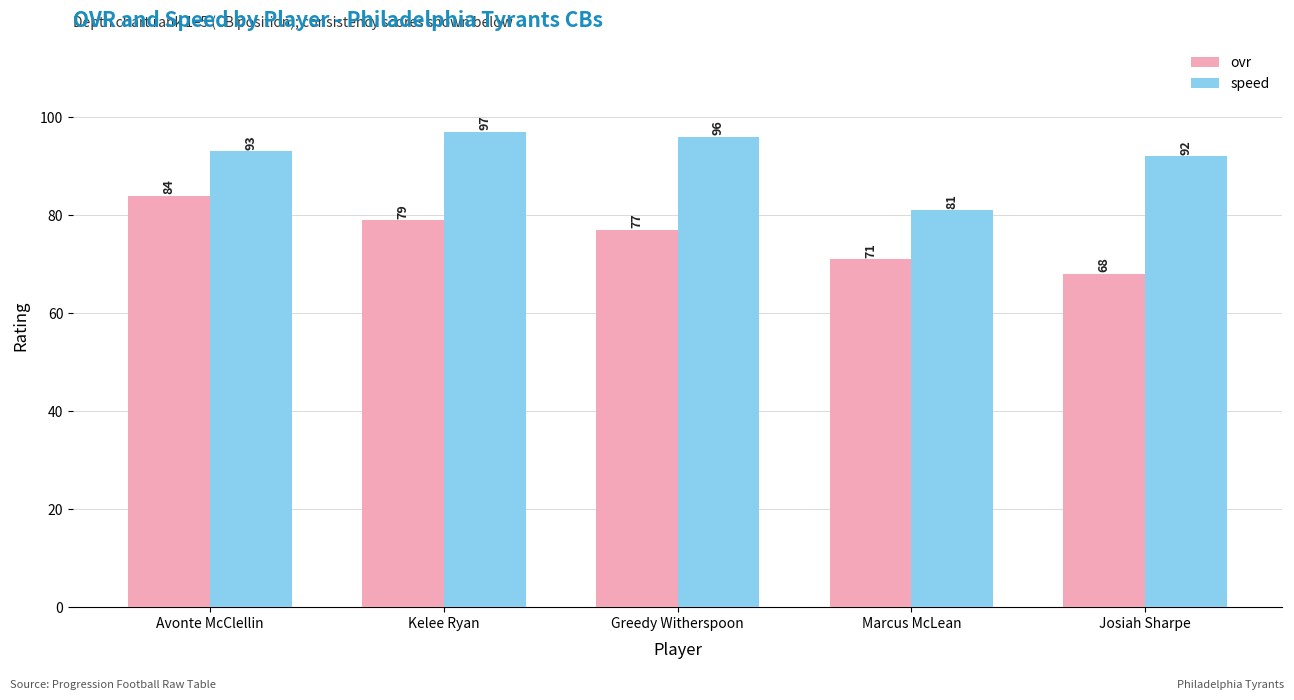

At which category does the chart reach its peak across all series?

Kelee Ryan